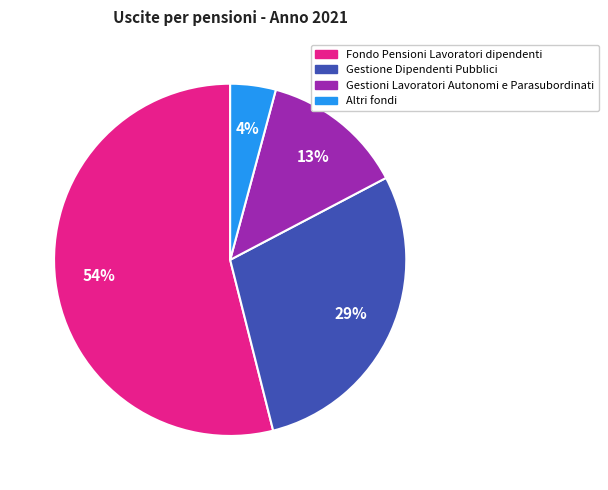

Approximately how many times larger is the value at Altri fondi compared to Gestione Dipendenti Pubblici?

0.1